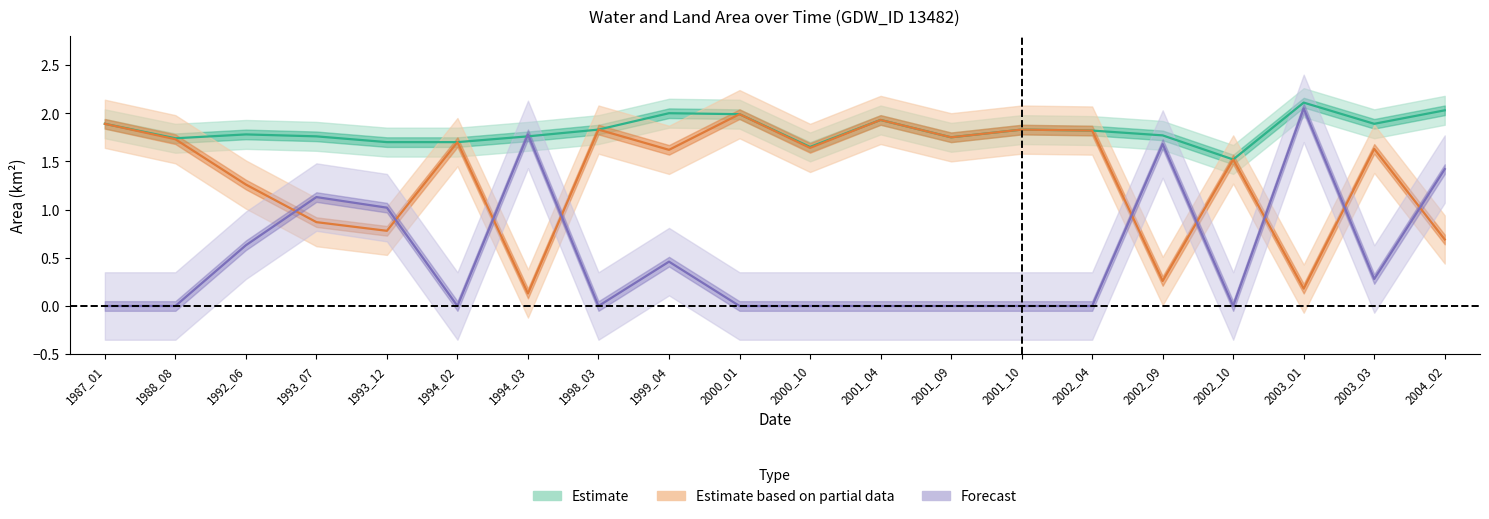

After their last crossing, which series has the higher values: Forecast or Estimate based on partial data?

Forecast